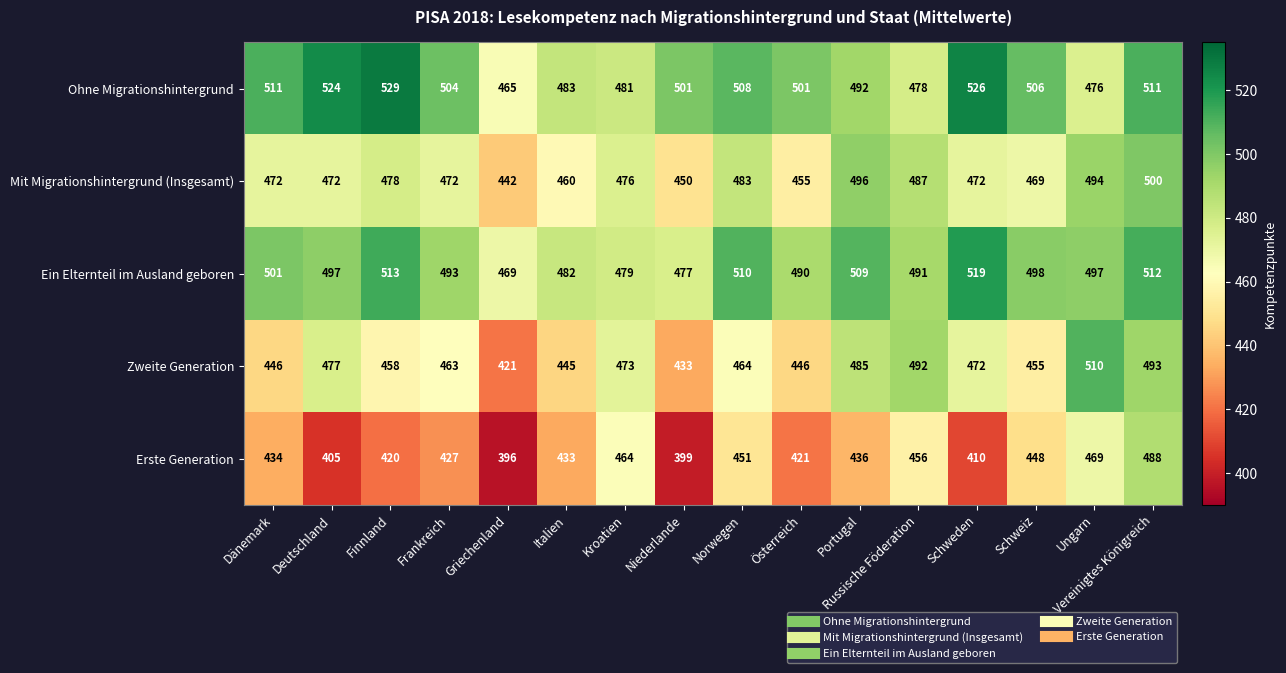

Which series changed the most between Deutschland and Österreich?

Zweite Generation